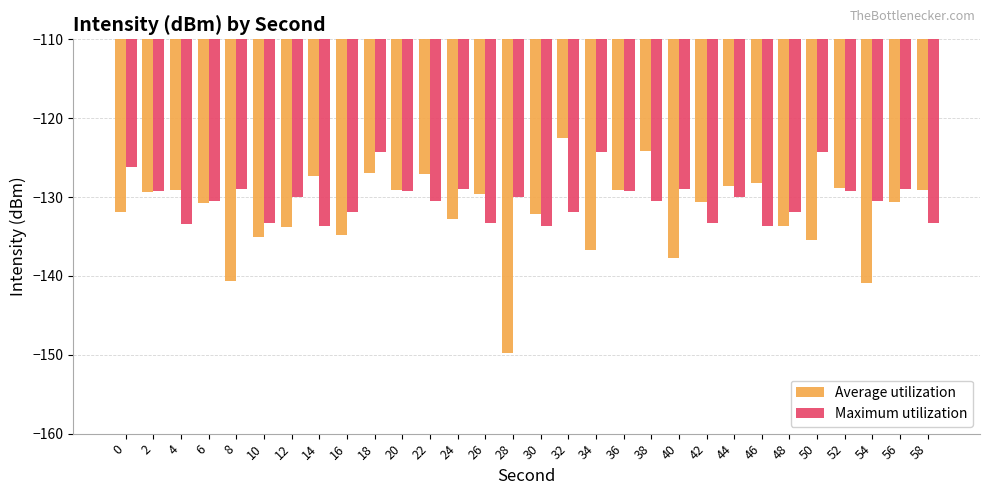

How many bars are there in each group?

2